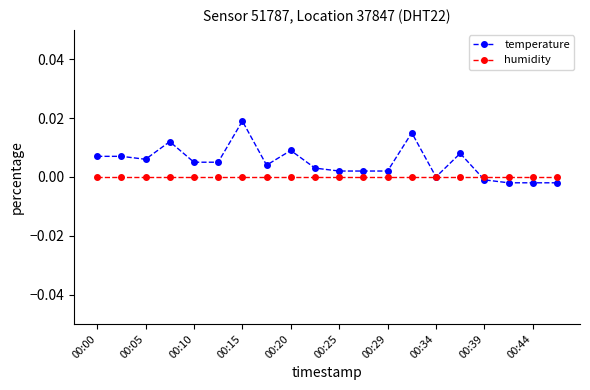

List the series in order of their overall mean, highest first.

temperature, humidity